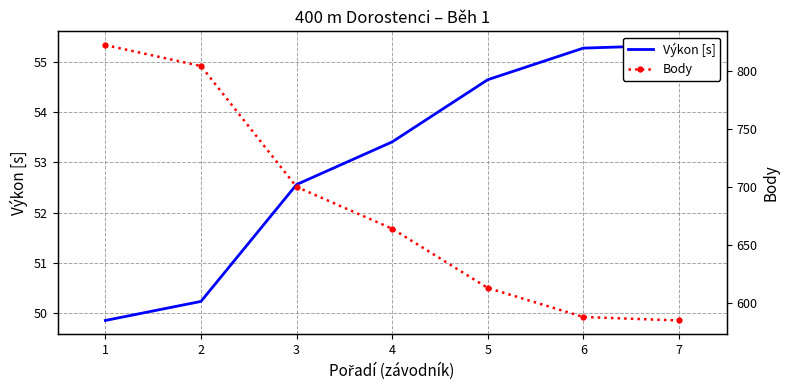

Which series changed the most between 1 and 6?

Body